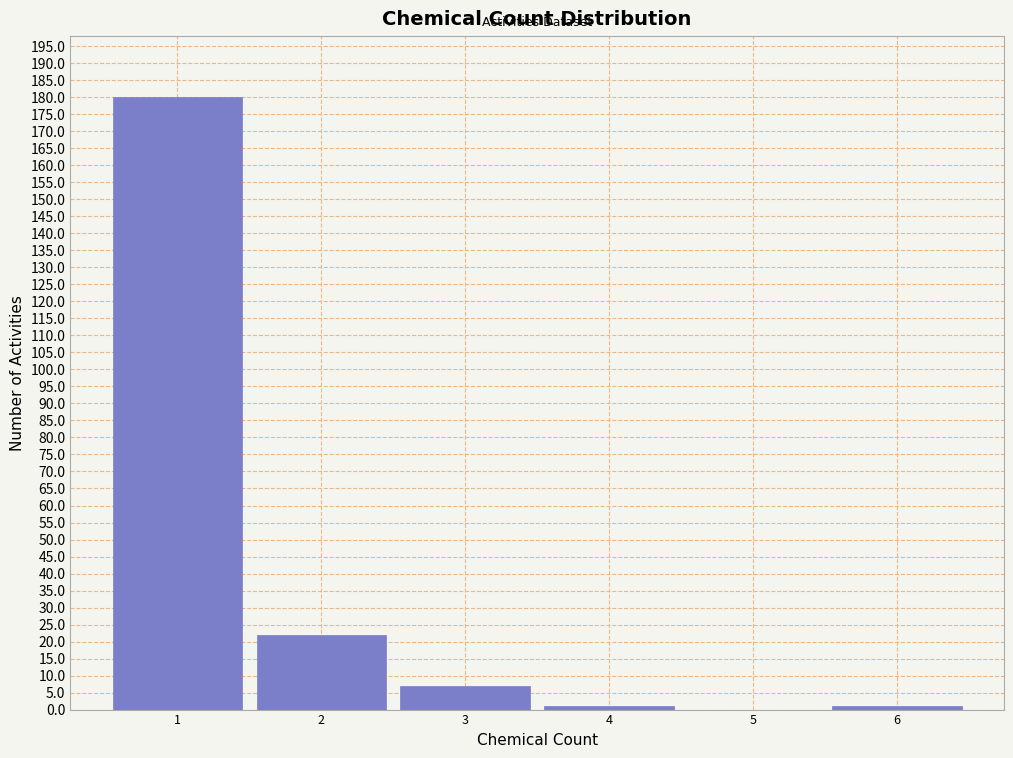

Which range on the x-axis has the tallest bar?

0.5 to 1.5